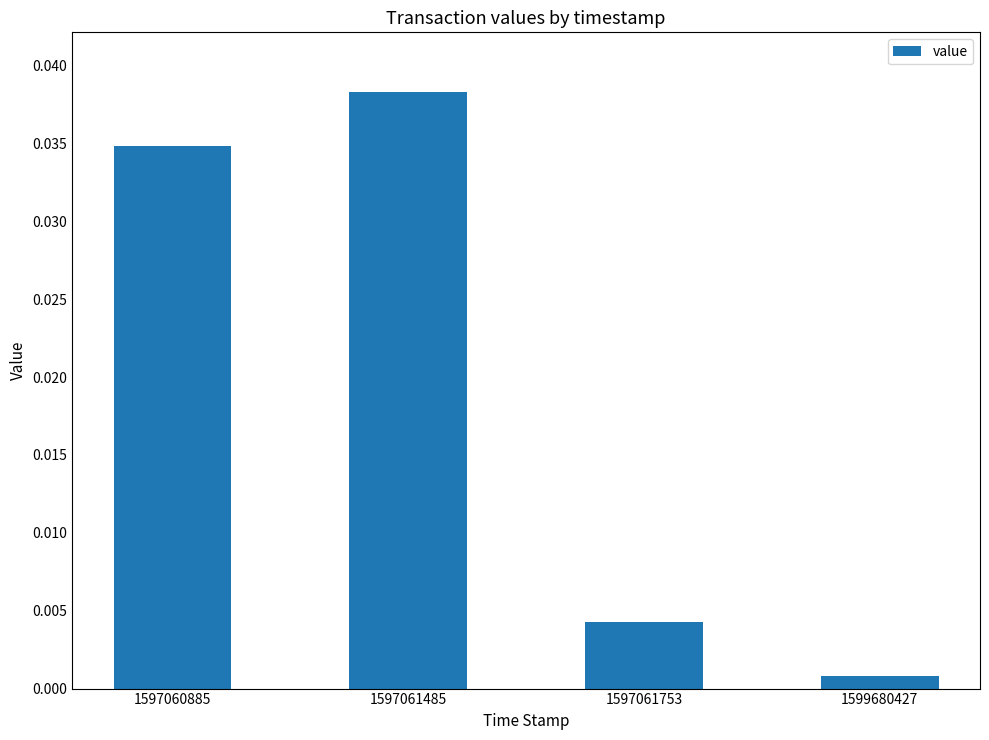

Where is the data nearest to the value 0?

1599680427